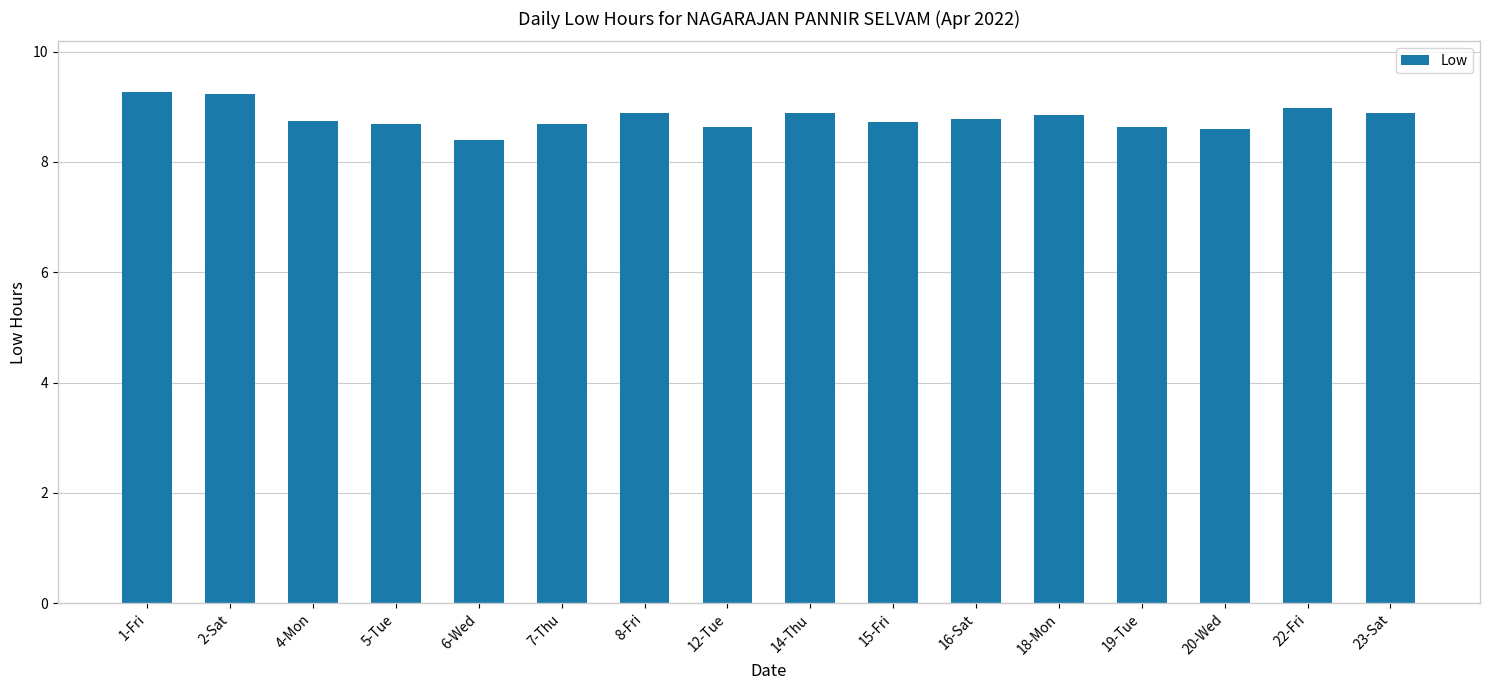

What is the difference between the values at 12-Tue and 22-Fri?

0.3